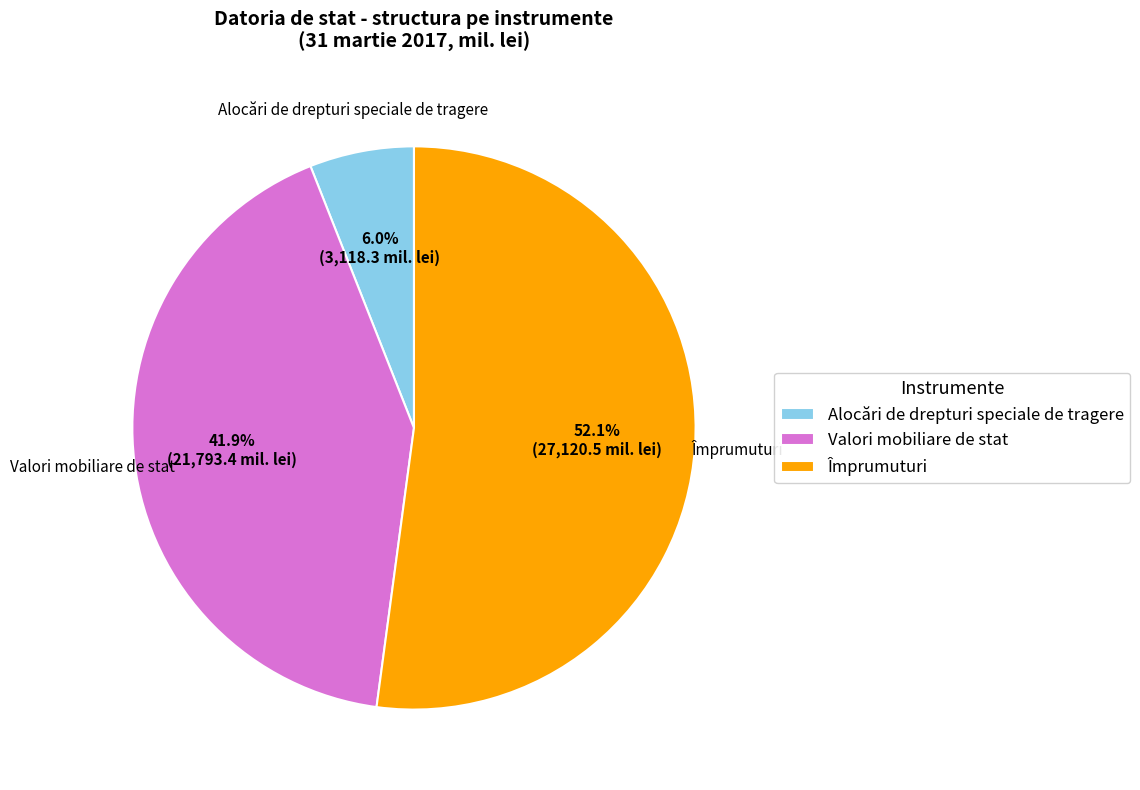

What percentage is the Alocări de drepturi speciale de tragere slice, to the nearest percent?

6%